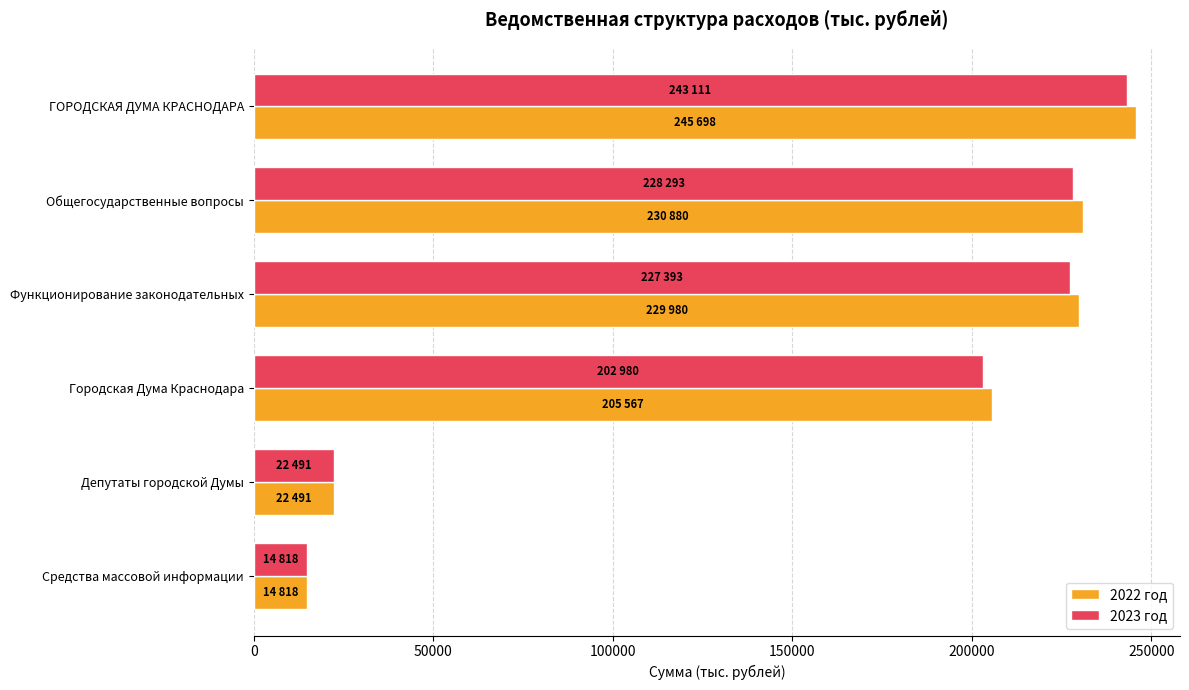

Where is 2023 год nearest to the value 128964?

Городская Дума Краснодара